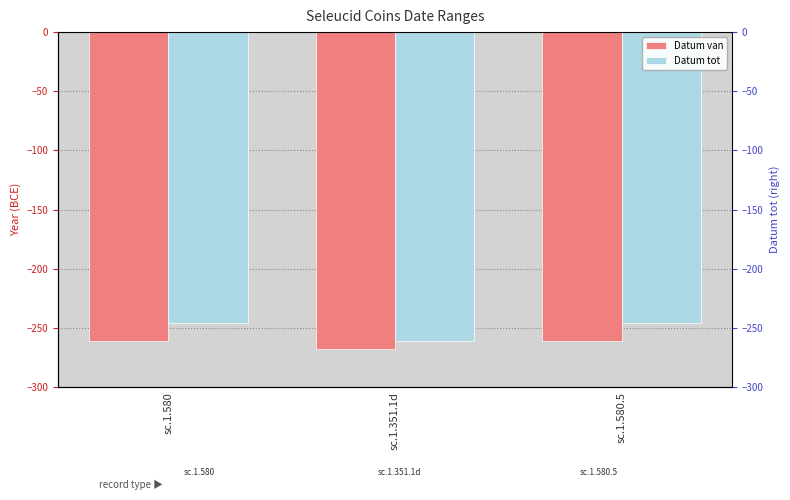

What is the highest value of the Datum tot series?

-246